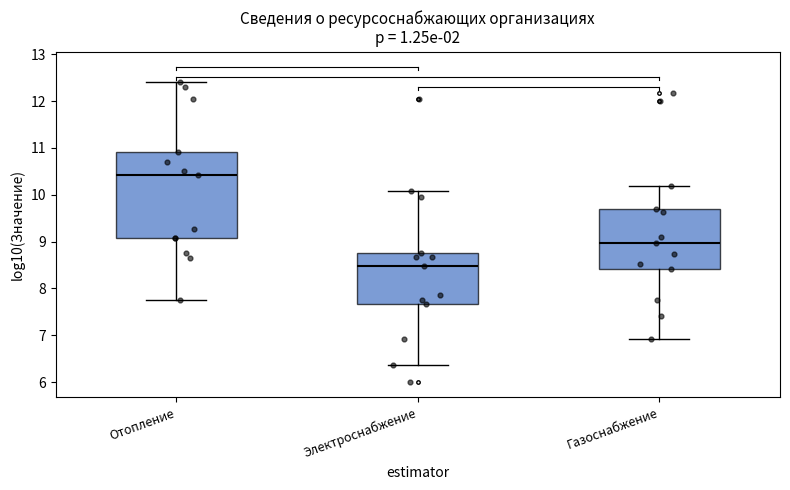

Reading left to right, transcribe this box plot: for each box, give where its median line is, the range the box spans, and where its two whiskers end, as read against the y-axis. The values are not printed on the chart, so give them approximately, as read against the axis.

Отопление: median 10.4, box 9.1 to 10.9, whiskers 7.8 to 12.4
Электроснабжение: median 8.5, box 7.7 to 8.7, whiskers 6.4 to 10.1
Газоснабжение: median 9.0, box 8.4 to 9.7, whiskers 6.9 to 10.2